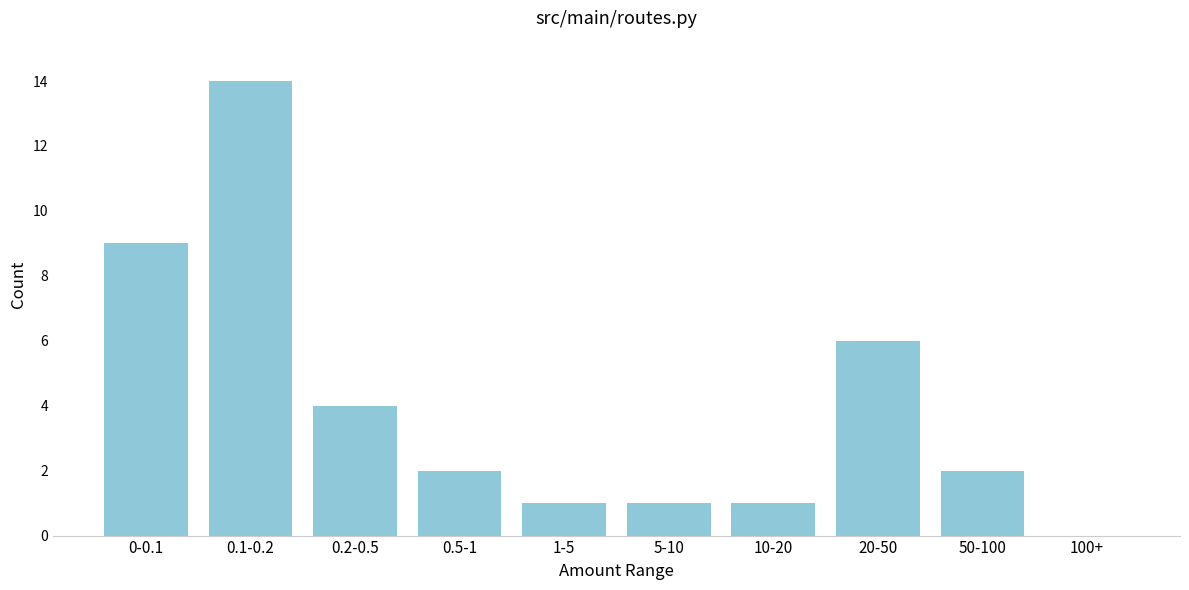

Reading left to right, transcribe all the data shown in this chart.

0-0.1=9	0.1-0.2=14	0.2-0.5=4	0.5-1=2	1-5=1	5-10=1	10-20=1	20-50=6	50-100=2	100+=0